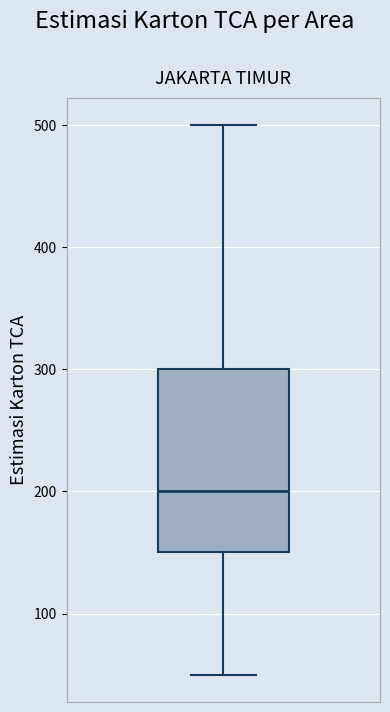

Read this box plot against the y-axis: the position of the median line, the range covered by the box, and the ends of both whiskers. The values are not printed on the chart, so give them approximately, as read against the axis.

median 200, box 150 to 300, whiskers 50 to 500